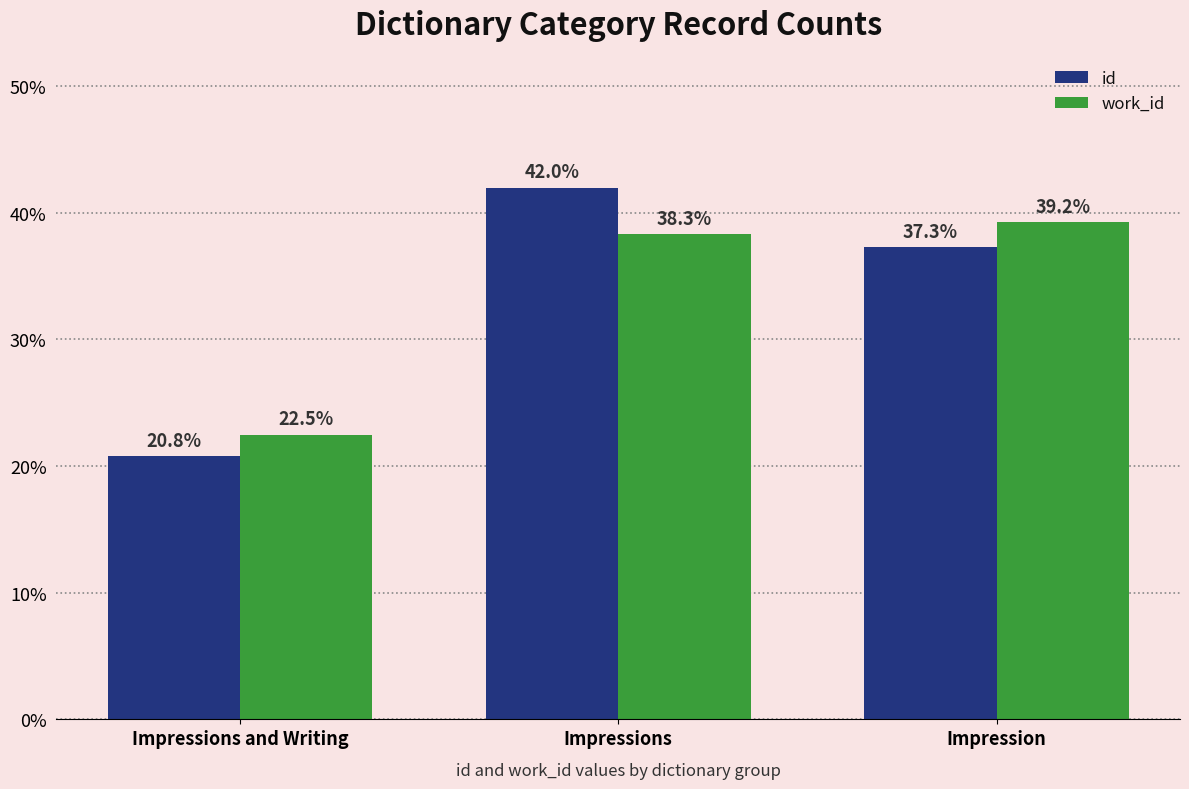

Does the chart contain stacked bars?

No